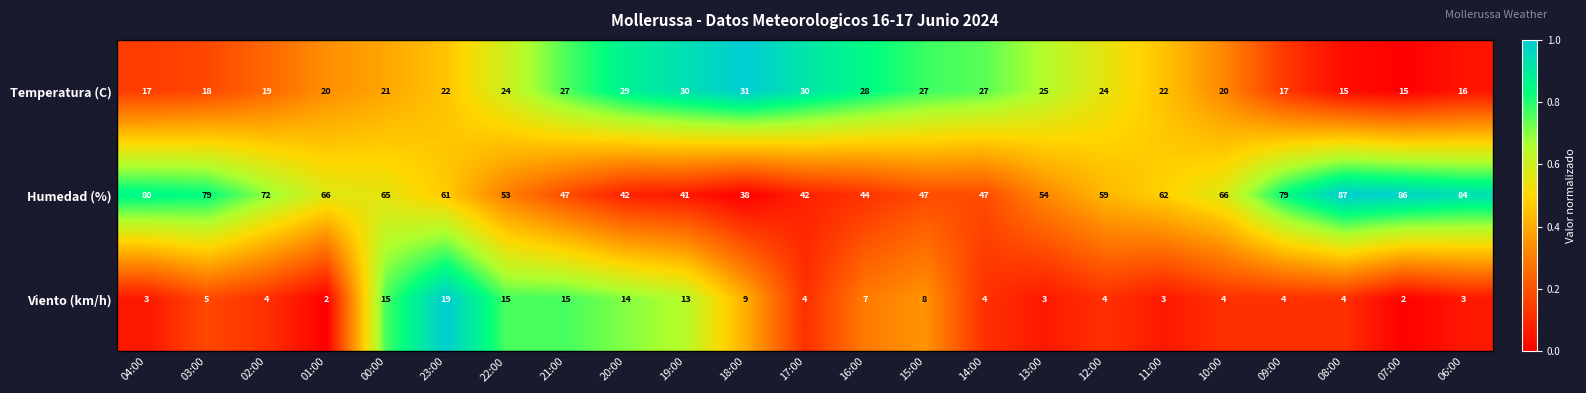

How many distinct data groups are displayed?

3